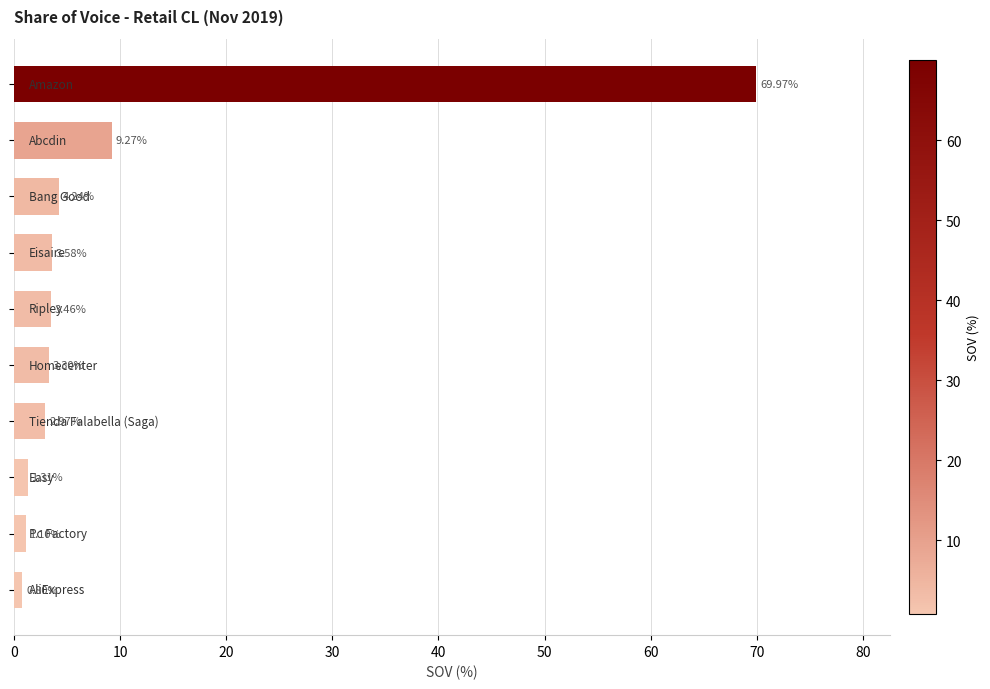

Are the bars horizontal?

Yes